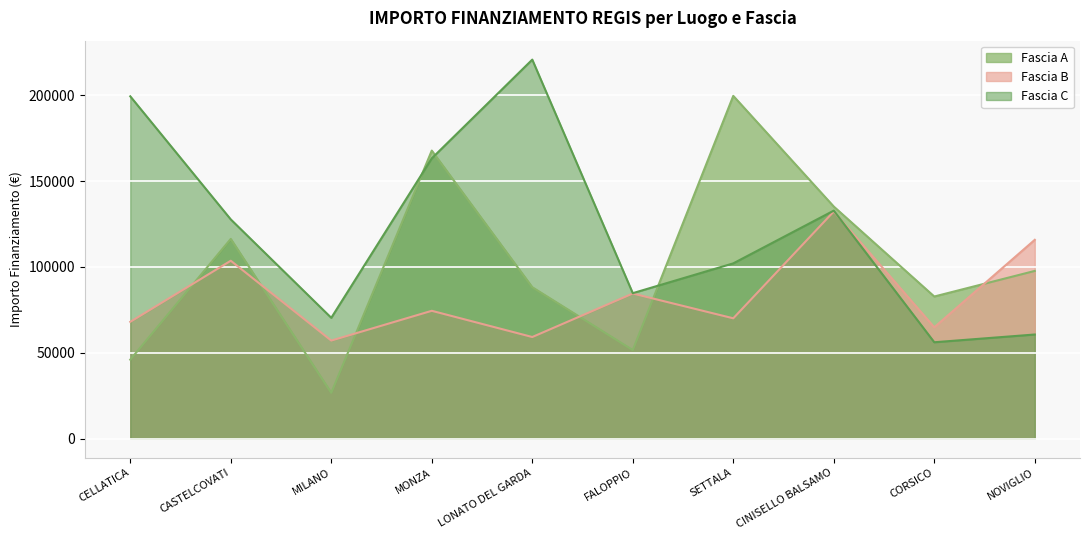

Which category has the highest value in the Fascia B series?

CINISELLO BALSAMO